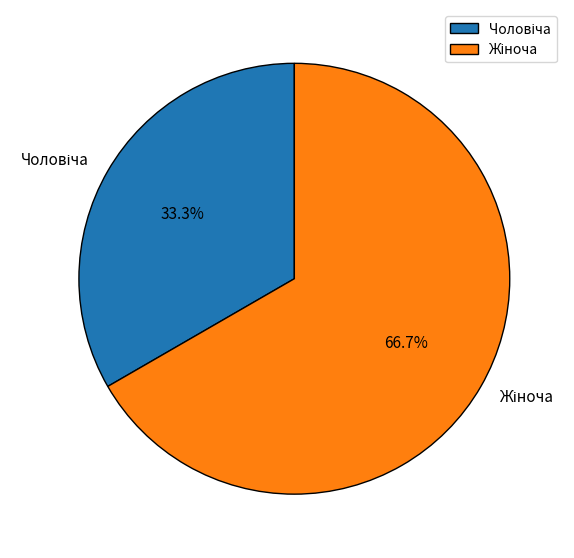

Is there a majority slice in this chart?

Yes